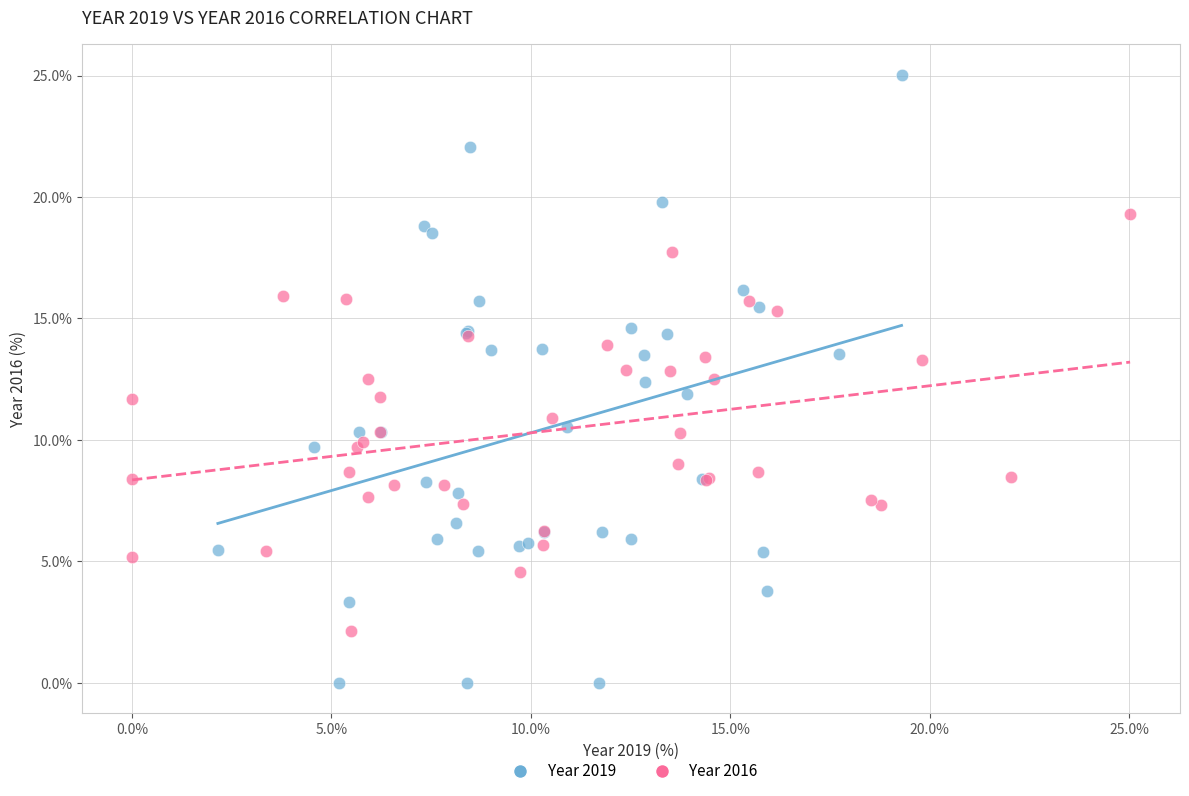

Which series contains the lowest Y value?

Year 2019